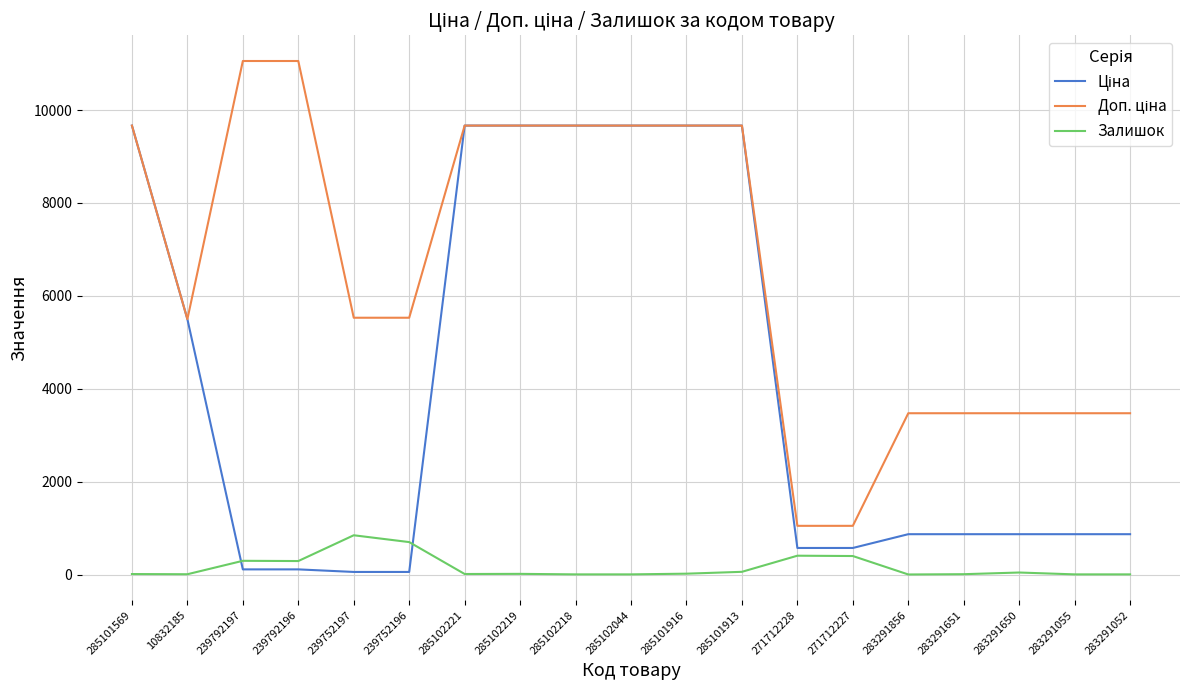

How many categories are shown in the chart?

19